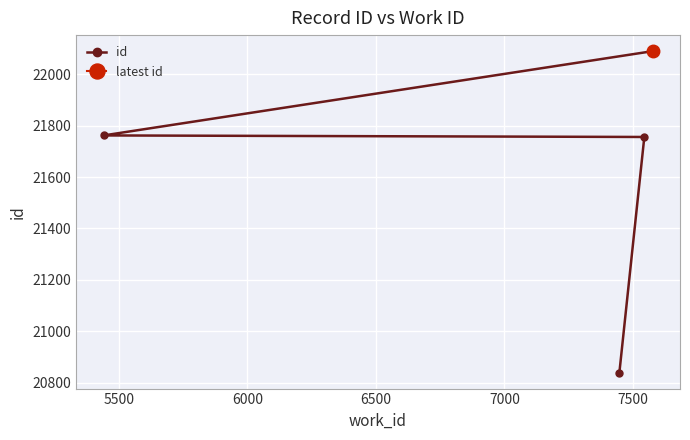

What is the value of the 2nd point from the left?

21756